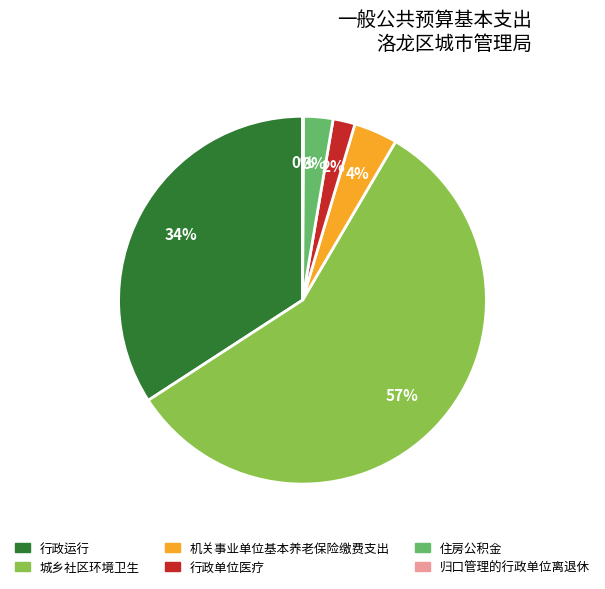

Approximately how many times larger is the value at 行政运行 compared to 城乡社区环境卫生?

0.6